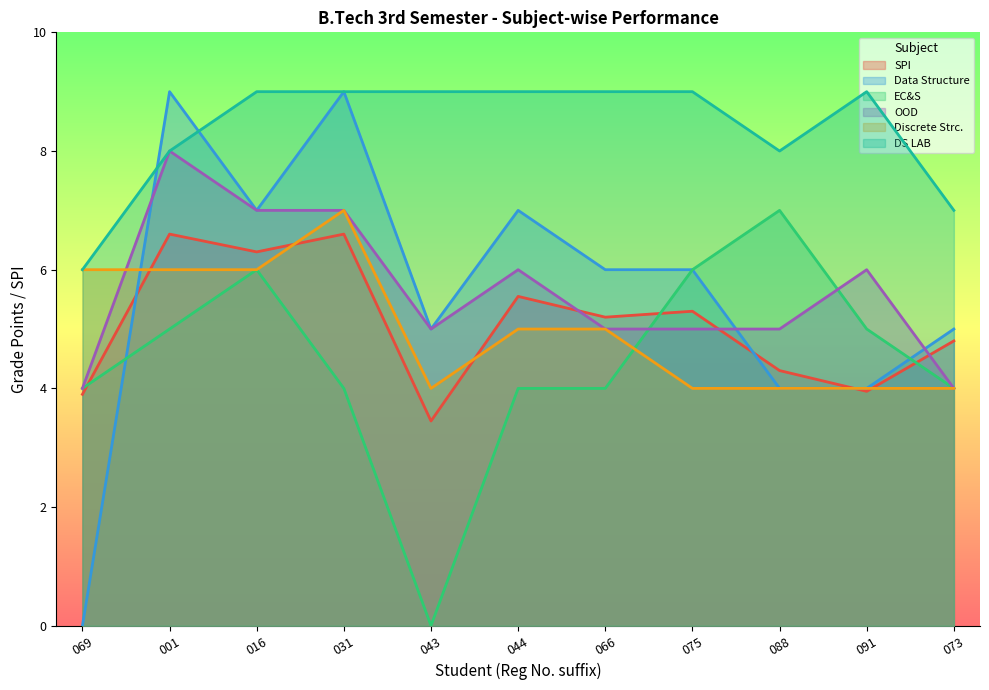

At which label does Discrete Strc. reach its peak?

031